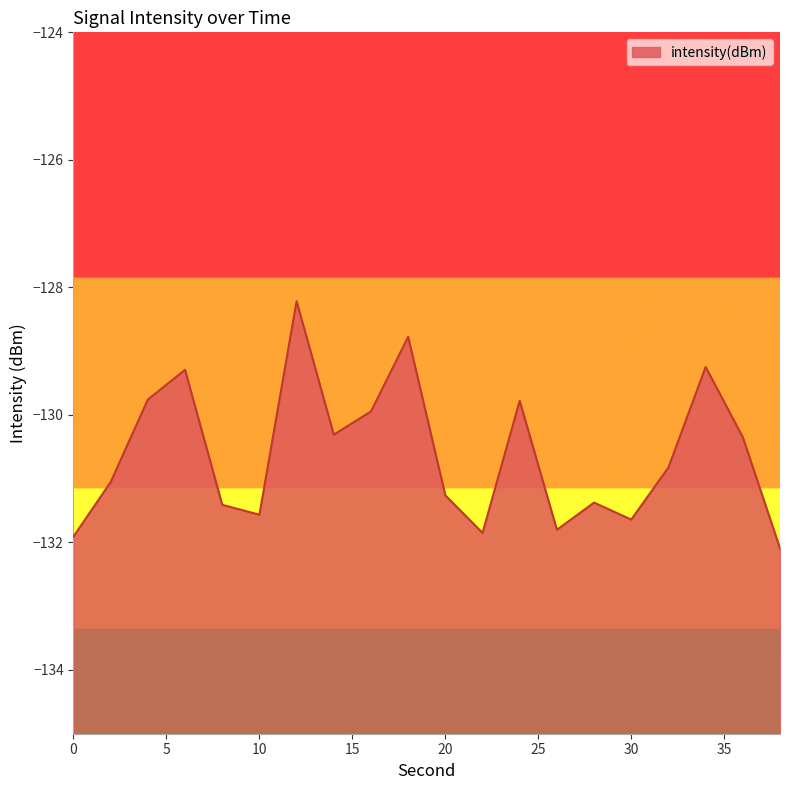

What is the minimum value shown in the chart?

-132.1